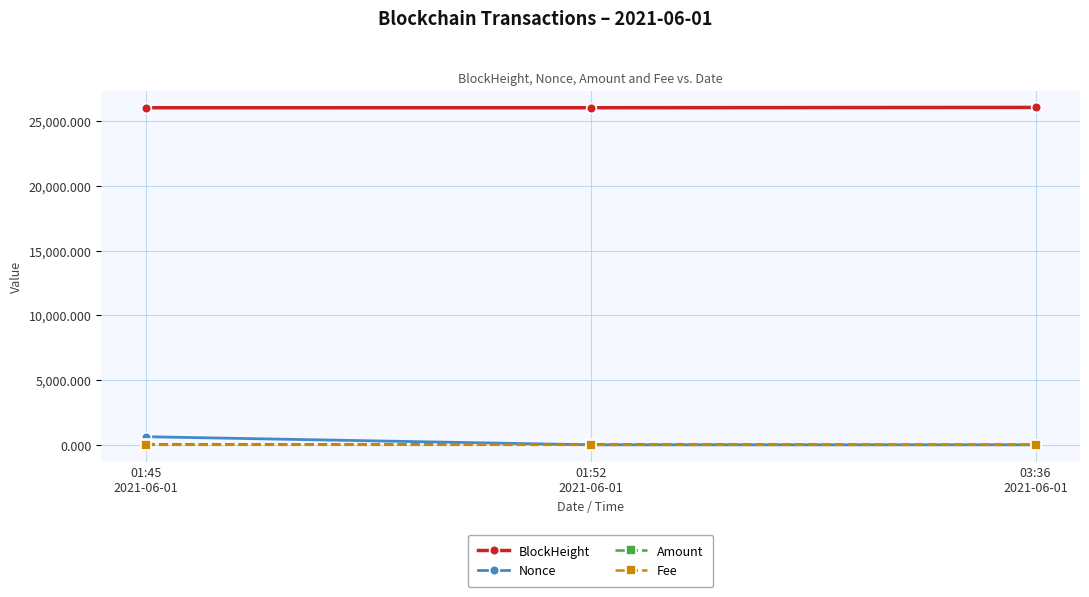

What is the maximum value shown in the chart?

26051.0